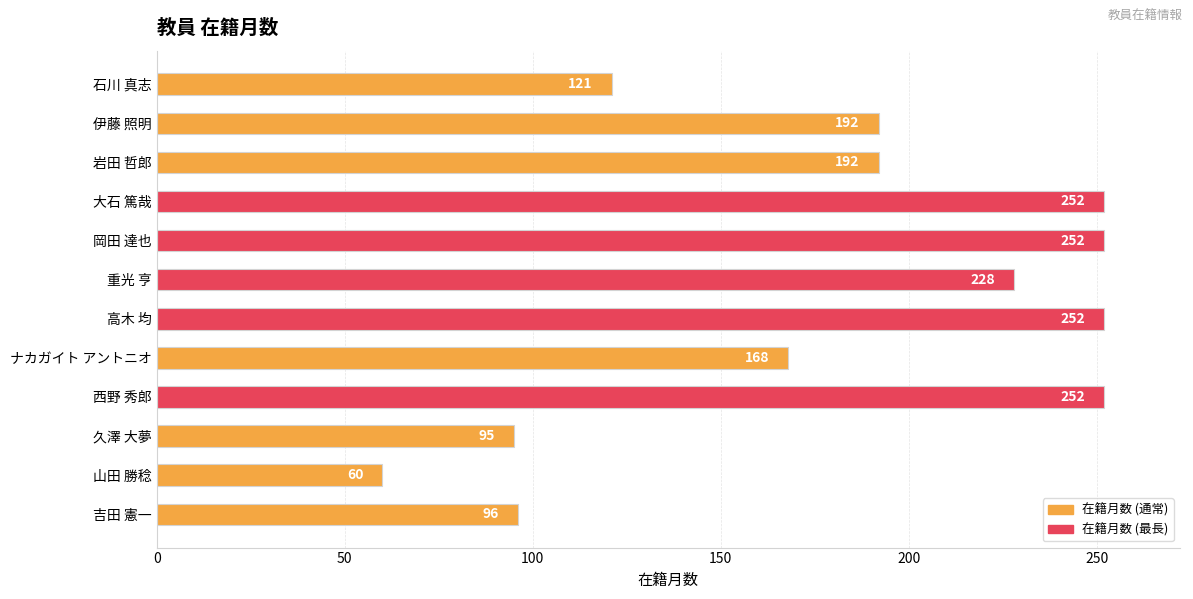

How many values are between 121 and 252?

9